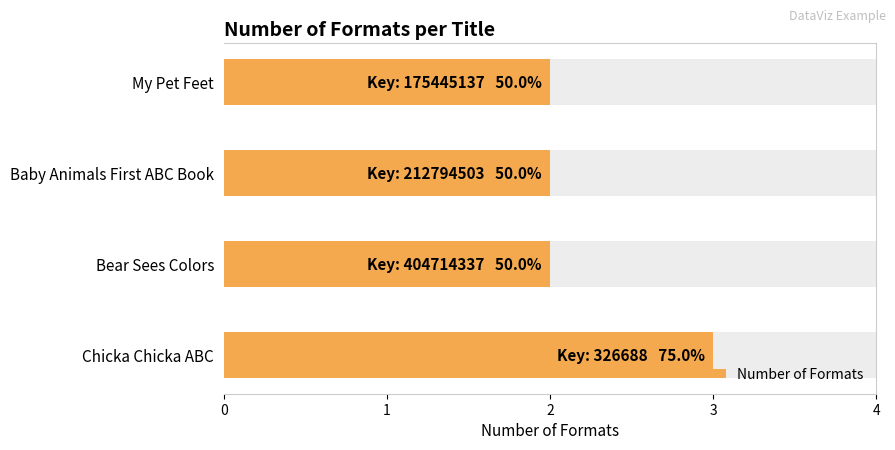

Are the bars grouped side by side (vs. stacked)?

No